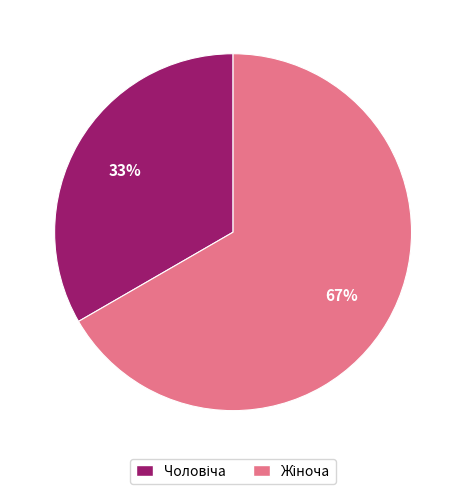

Does any single category account for the majority?

Yes